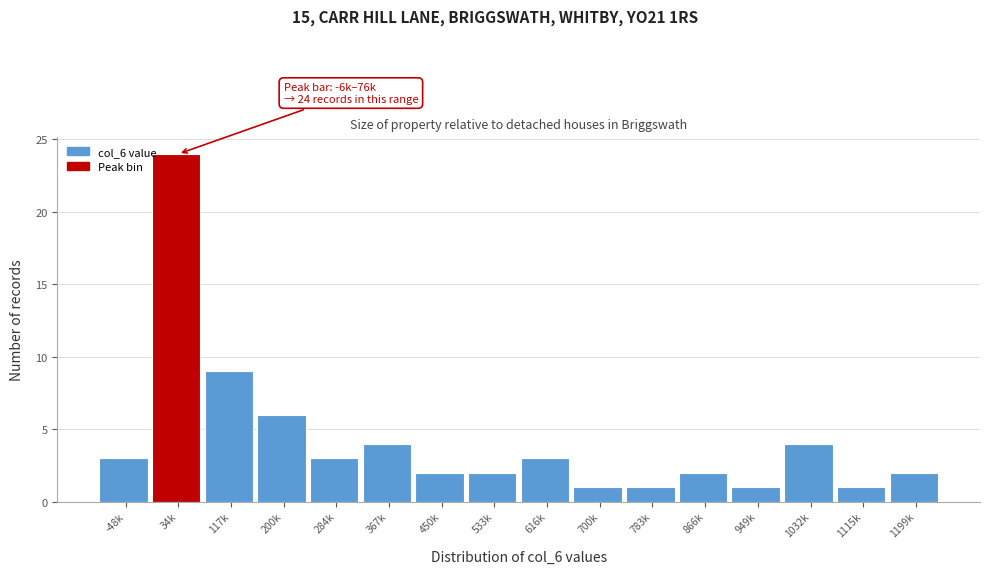

Reading right to left, extract all data points from this chart.

2	1	4	1	2	1	1	3	2	2	4	3	6	9	24	3